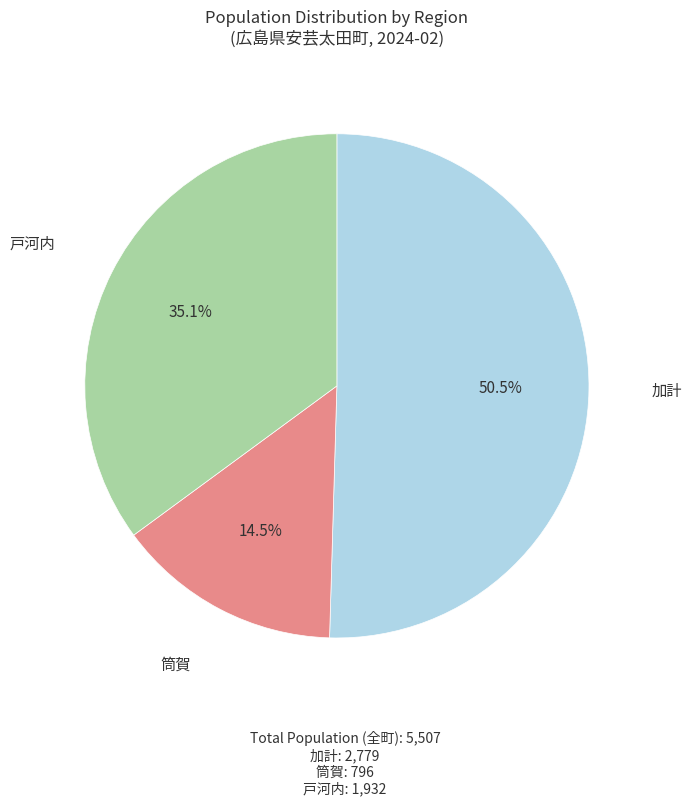

Does any single category account for the majority?

Yes